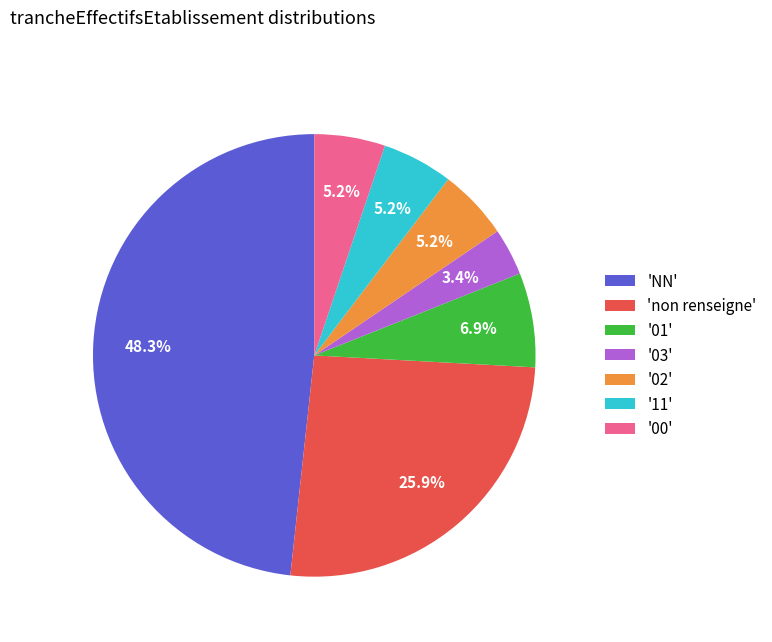

What is the total percentage of '03' and '01'?

10.3%